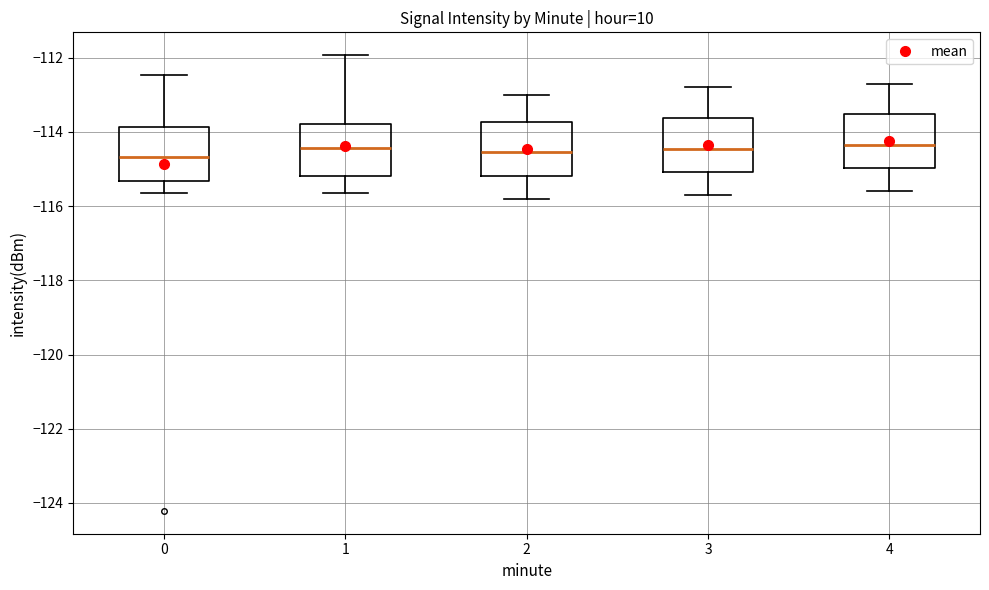

Reading left to right, transcribe this box plot: for each box, give where its median line is, the range the box spans, and where its two whiskers end, as read against the y-axis. The values are not printed on the chart, so give them approximately, as read against the axis.

0: median -114.6, box -115.4 to -113.8, whiskers -115.6 to -112.4
1: median -114.4, box -115.2 to -113.8, whiskers -115.6 to -112.0
2: median -114.6, box -115.2 to -113.8, whiskers -115.8 to -113.0
3: median -114.4, box -115.0 to -113.6, whiskers -115.6 to -112.8
4: median -114.4, box -115.0 to -113.6, whiskers -115.6 to -112.6